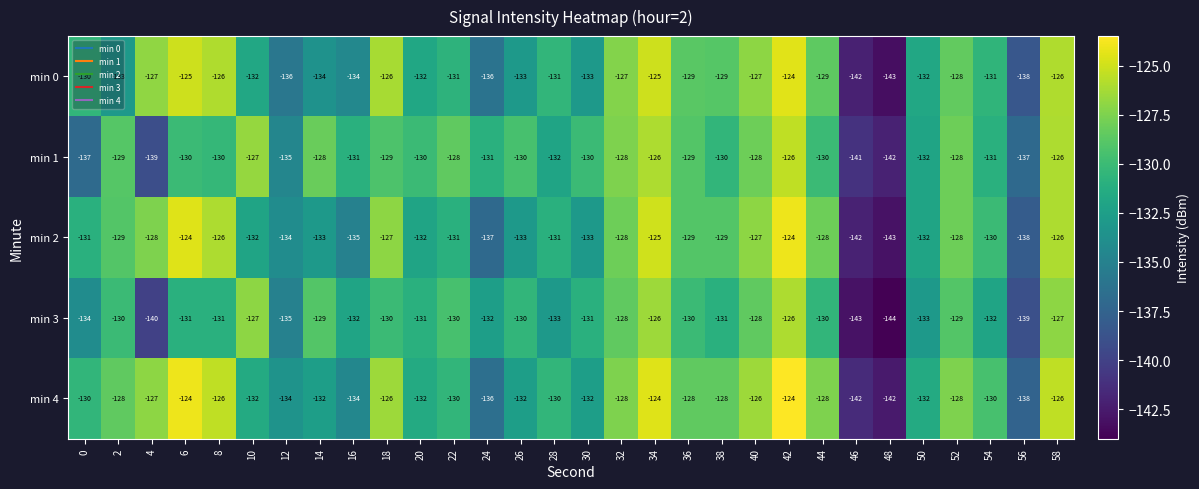

What is the difference between the highest and lowest values at 50?

1